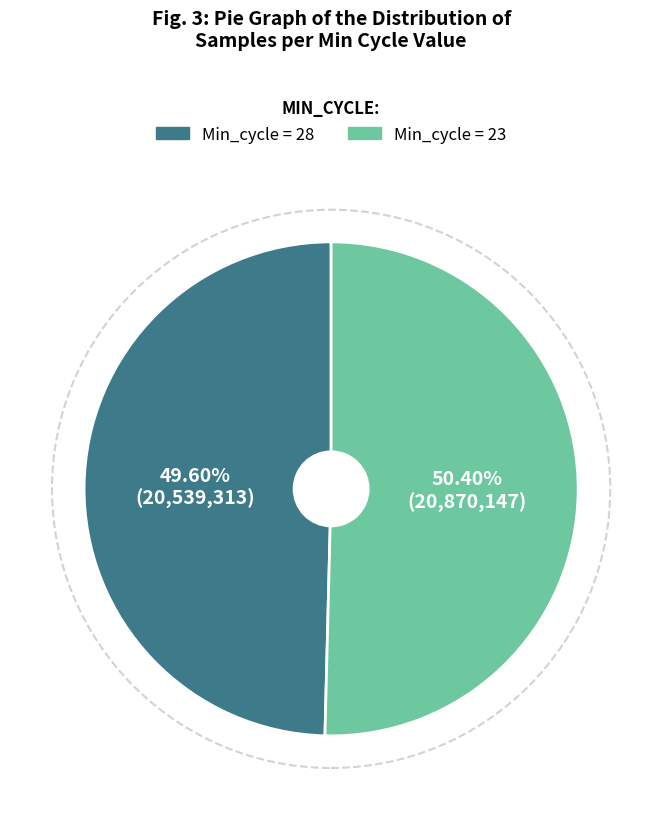

How many slices are in this pie chart?

2